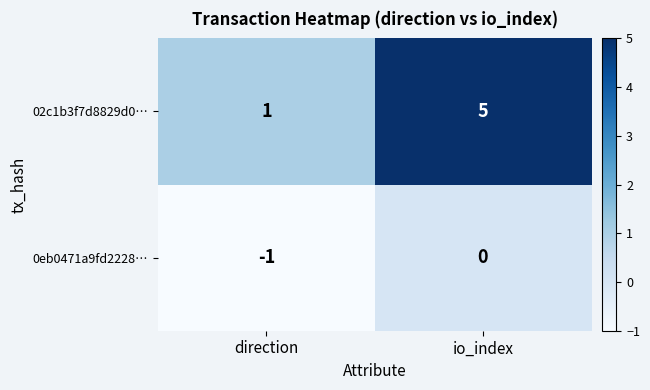

Where is 0eb0471a9fd2228… nearest to the value 0?

io_index